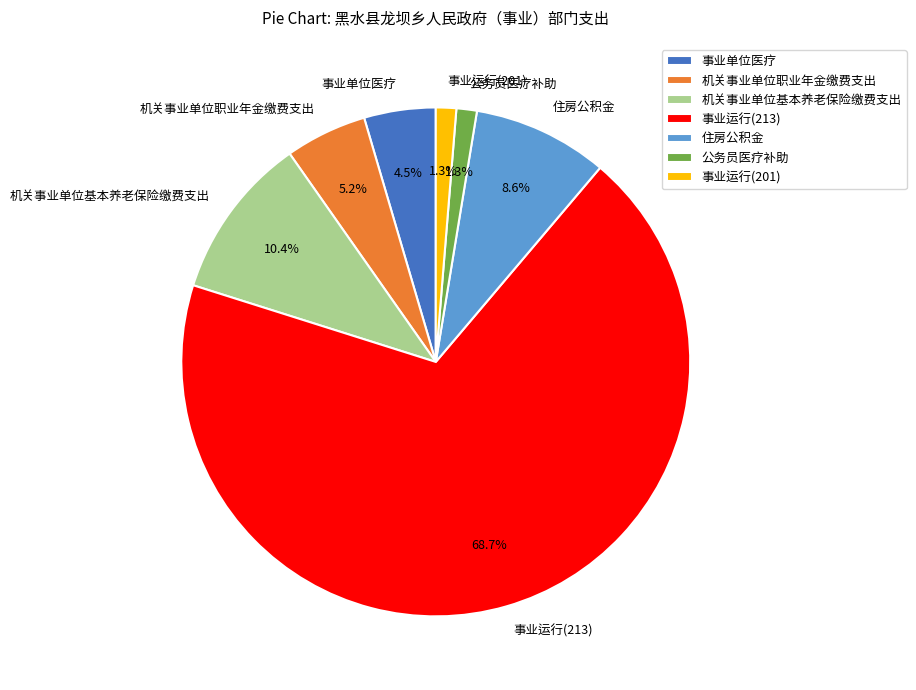

Count the number of slices in the pie.

7